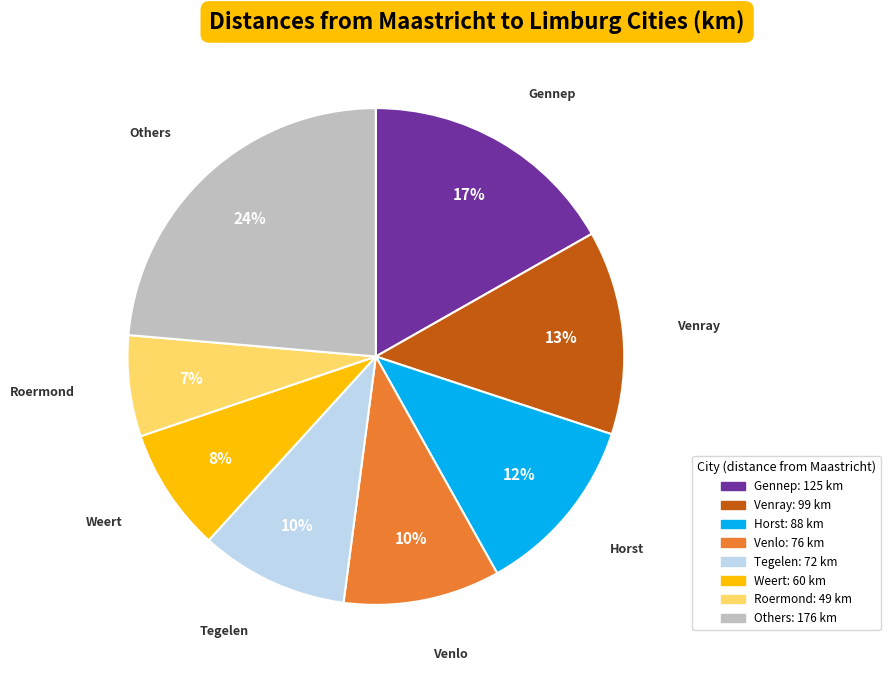

Is there a majority slice in this chart?

No